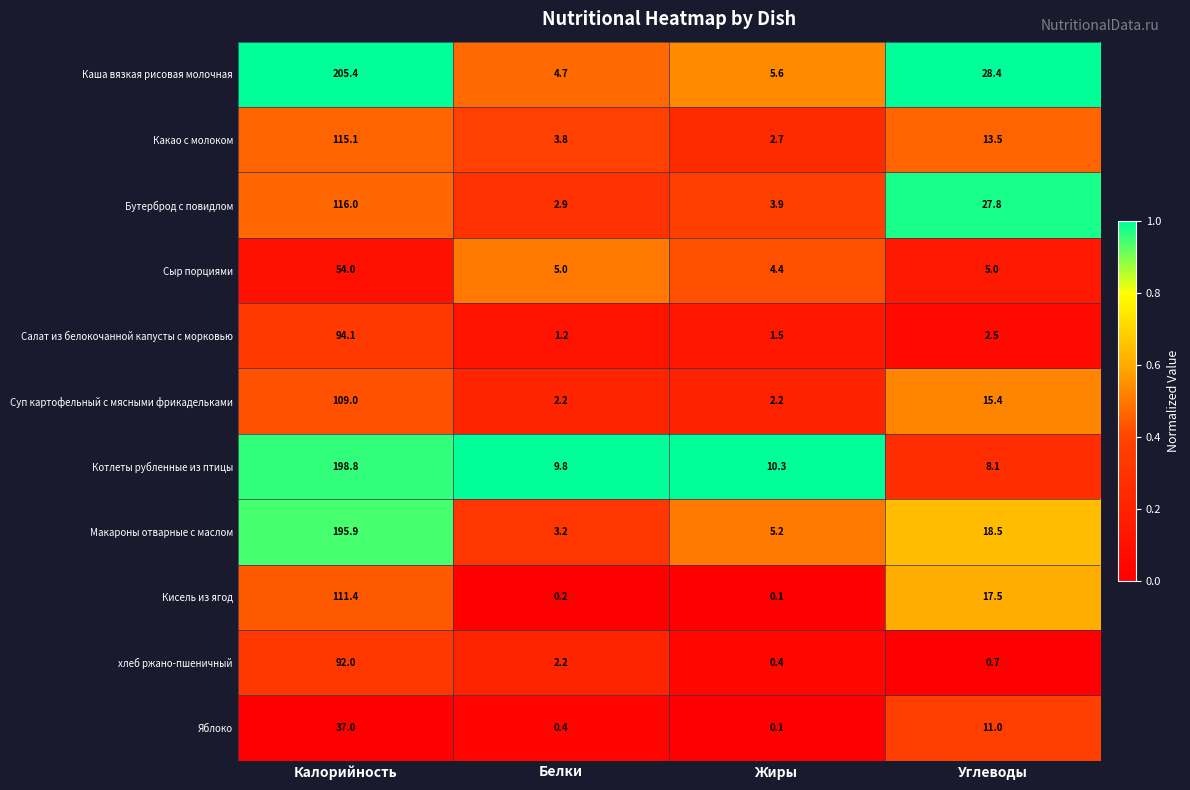

List the series in order of their peak value, highest first.

Каша вязкая рисовая молочная, Котлеты рубленные из птицы, Макароны отварные с маслом, Бутерброд с повидлом, Какао с молоком, Кисель из ягод, Суп картофельный с мясными фрикадельками, Салат из белокочанной капусты с морковью, хлеб ржано-пшеничный, Сыр порциями, Яблоко